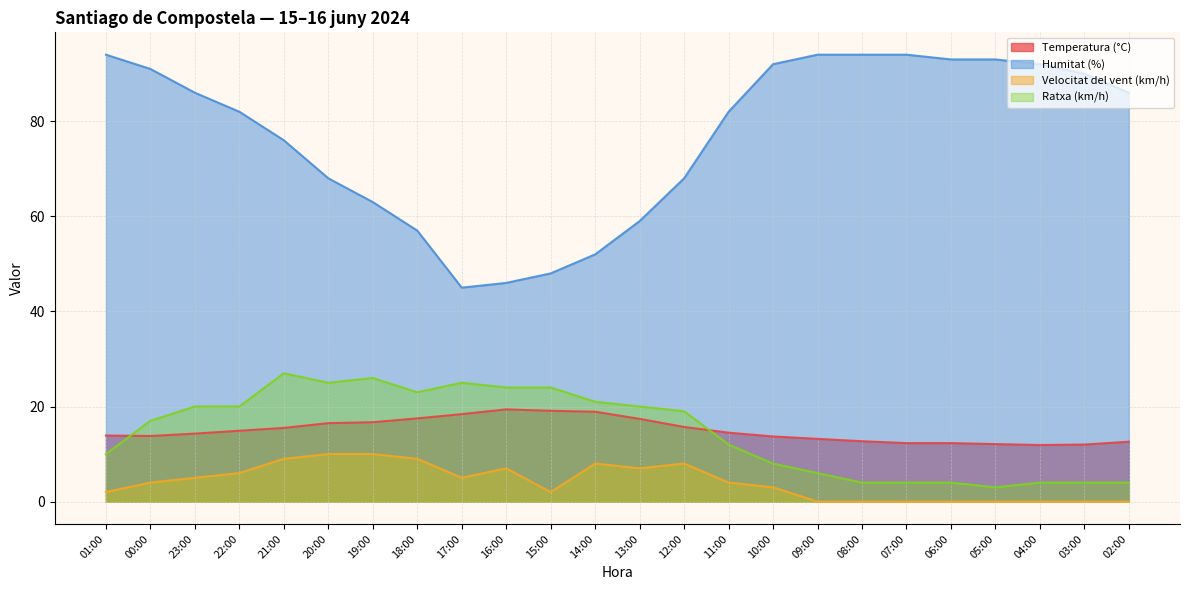

Between 00:00 and 22:00, which series saw the biggest shift?

Humitat (%)